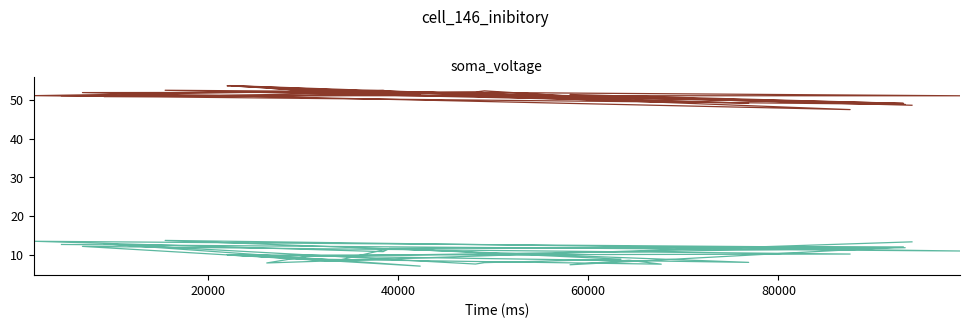

Does the chart have visible grid lines?

No